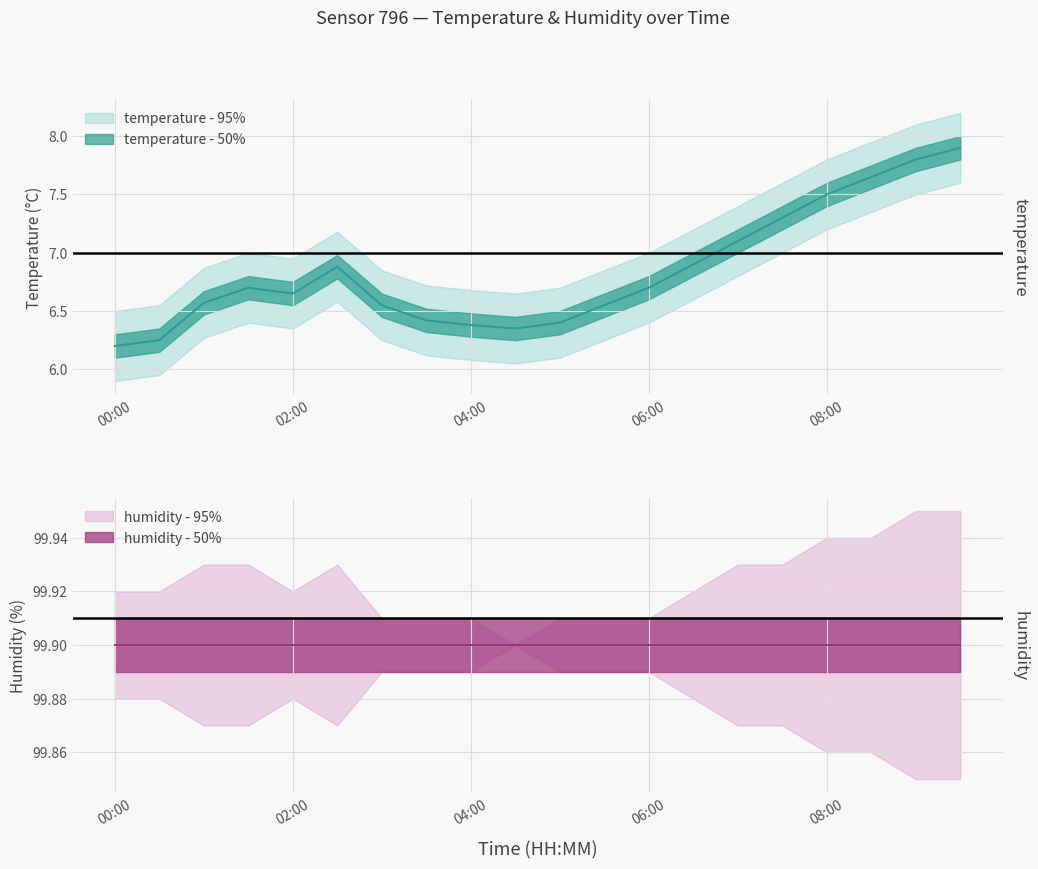

How many data points in temperature_upper are above 7?

8